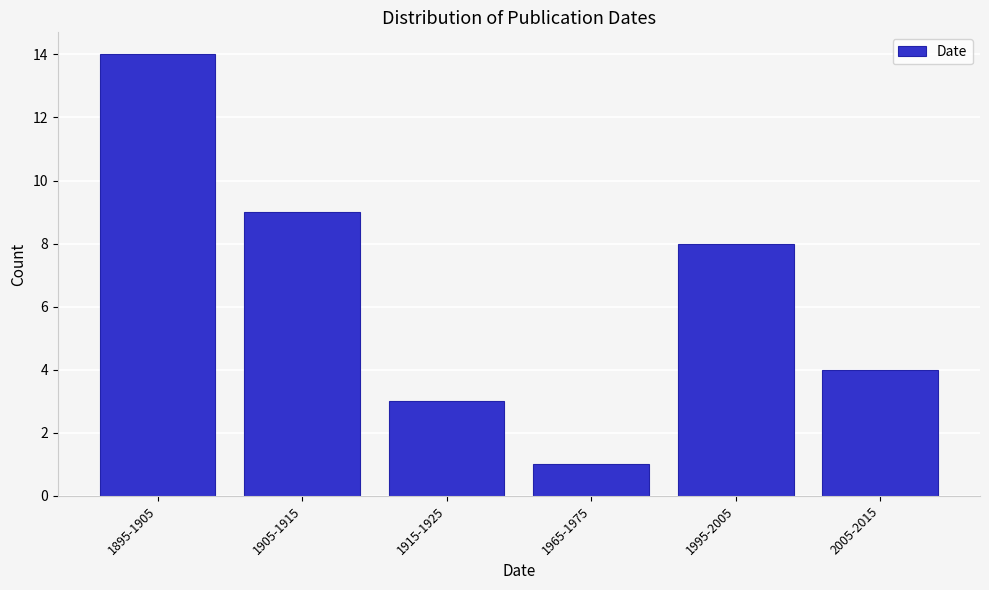

Reading left to right, list all the values displayed in this chart.

14	9	3	1	8	4